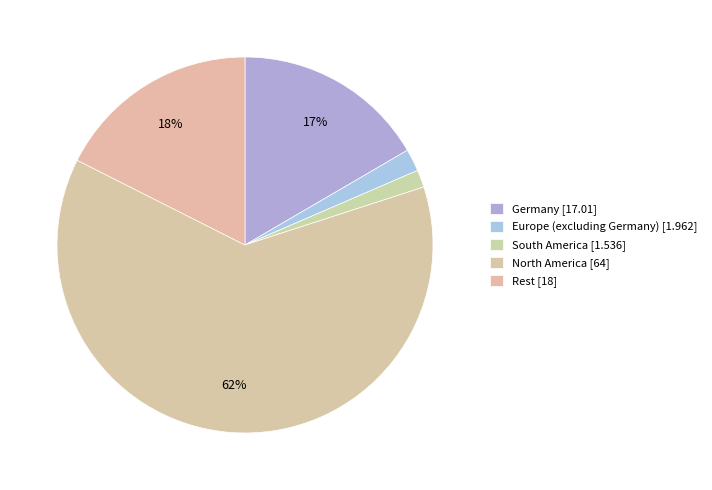

Count the number of slices in the pie.

5